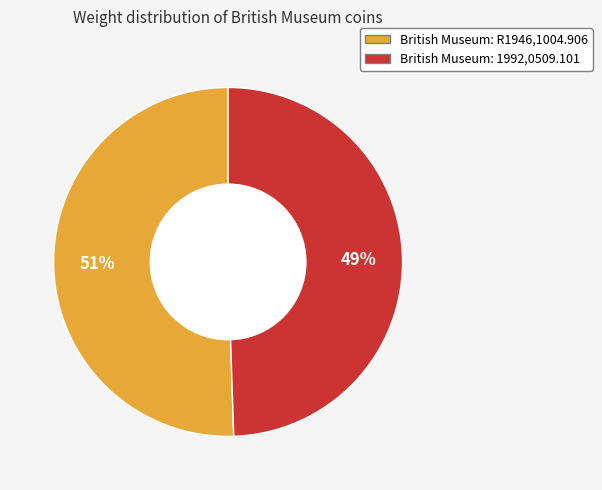

True or false: British Museum: R1946,1004.906 accounts for 51% of the total.

True